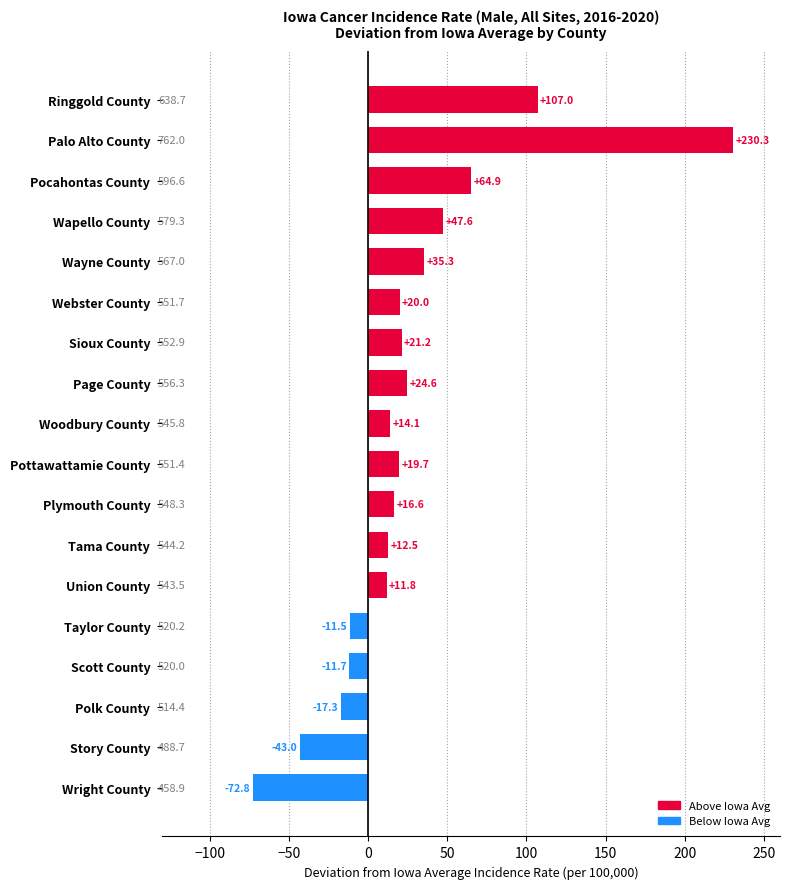

How many bars are there in total?

18